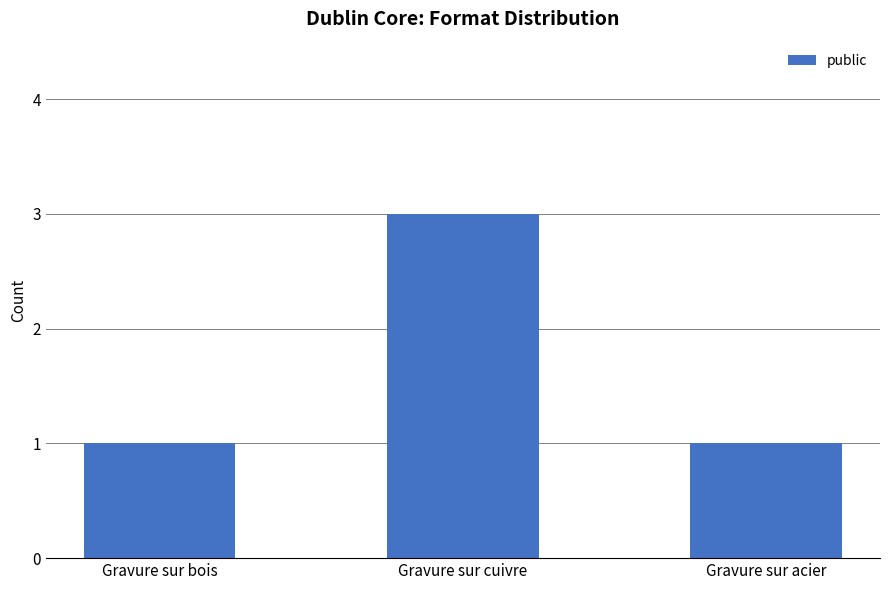

Is it true that the value at Gravure sur cuivre is 1?

False